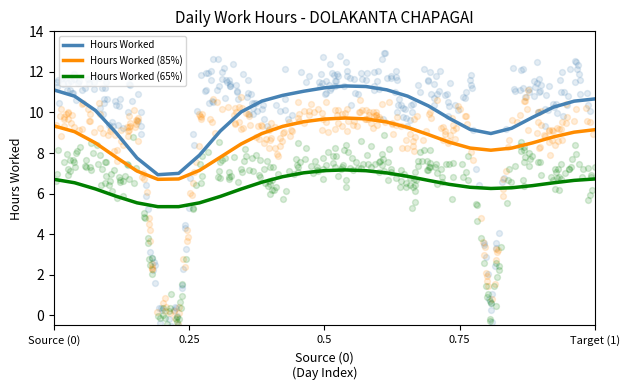

At how many categories does at least one series exceed 8?

23